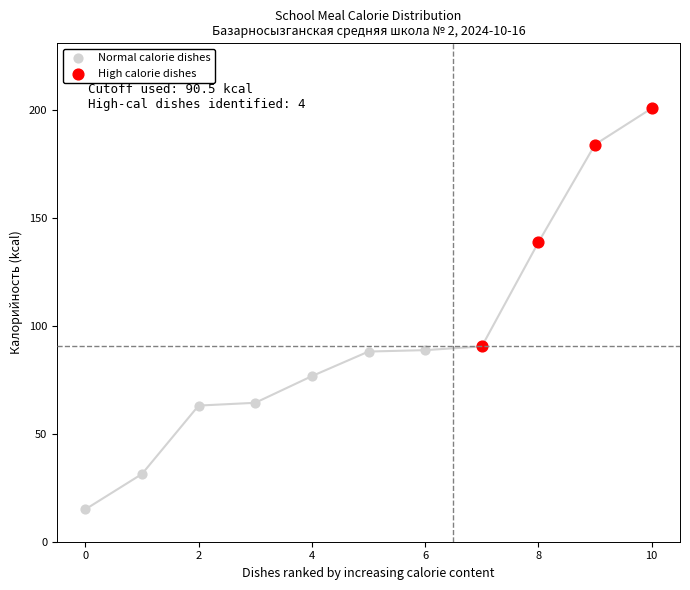

Which series reaches the minimum Y coordinate?

Normal calorie dishes